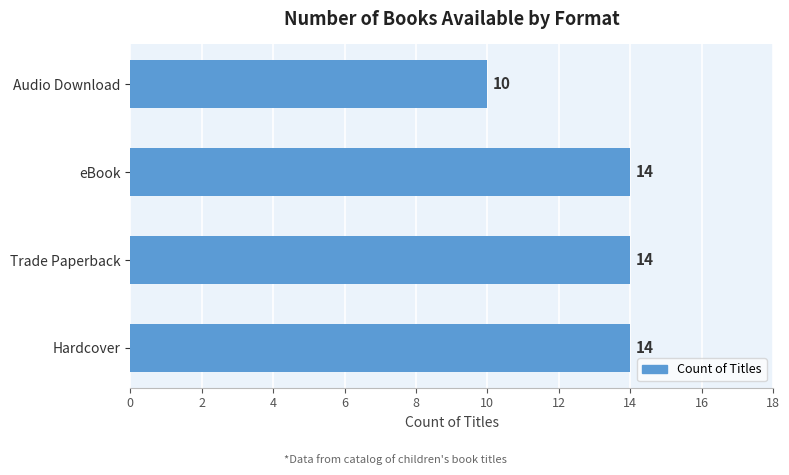

Reading bottom to top, what are all the values shown in this chart?

Hardcover=14	Trade Paperback=14	eBook=14	Audio Download=10